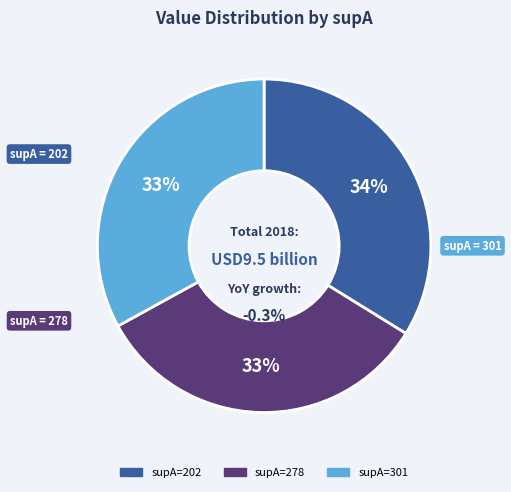

What percentage is the 202 slice, to the nearest percent?

34%